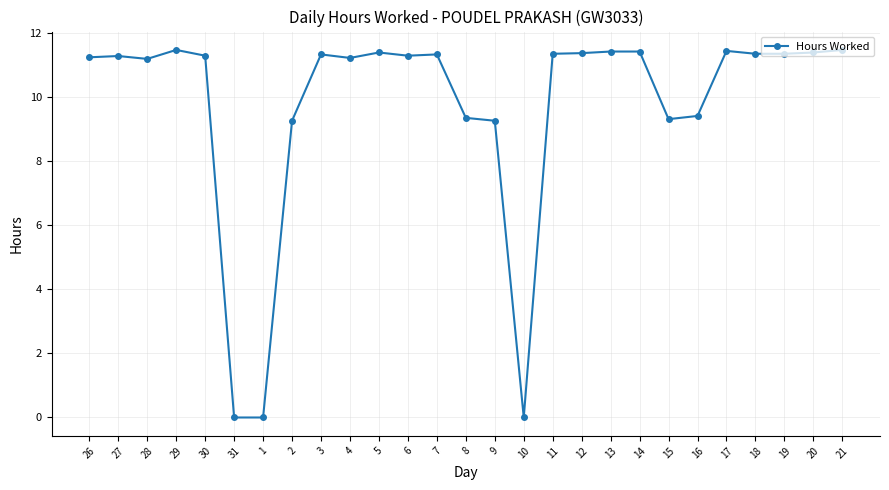

What is the difference between the maximum and minimum values?

11.5